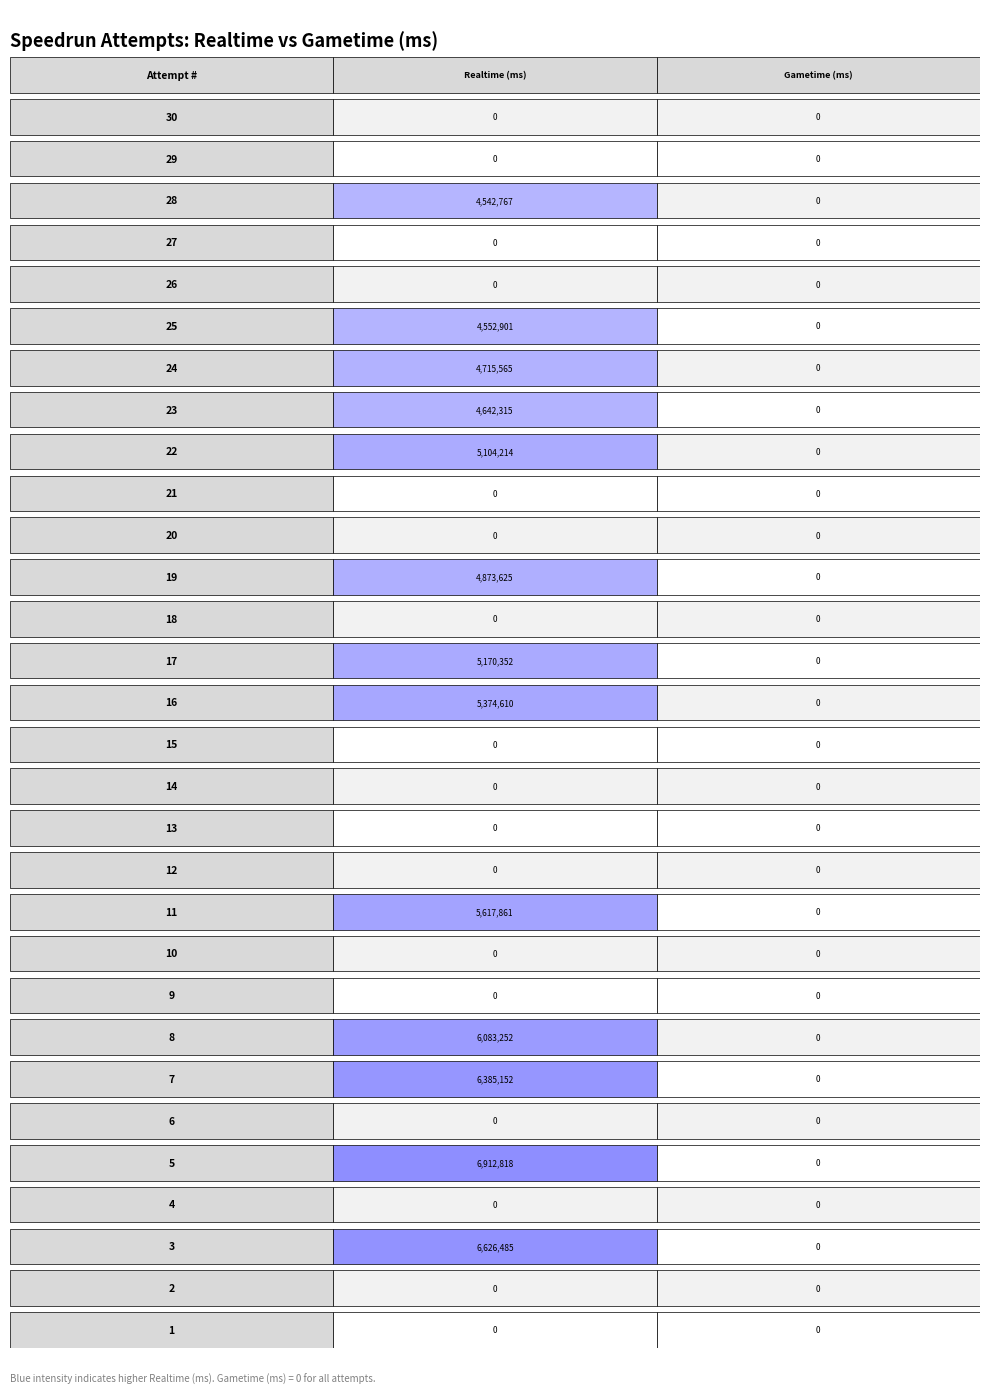

Rank the series by their maximum value, from highest to lowest.

1, 2